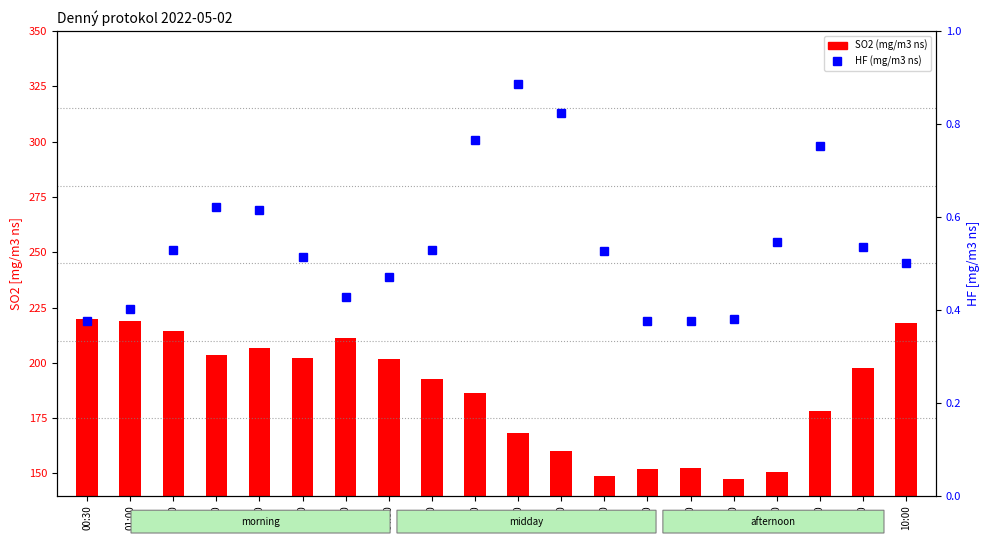

What are all the series names shown in the legend?

SO2 (mg/m3 ns), HF (mg/m3 ns)